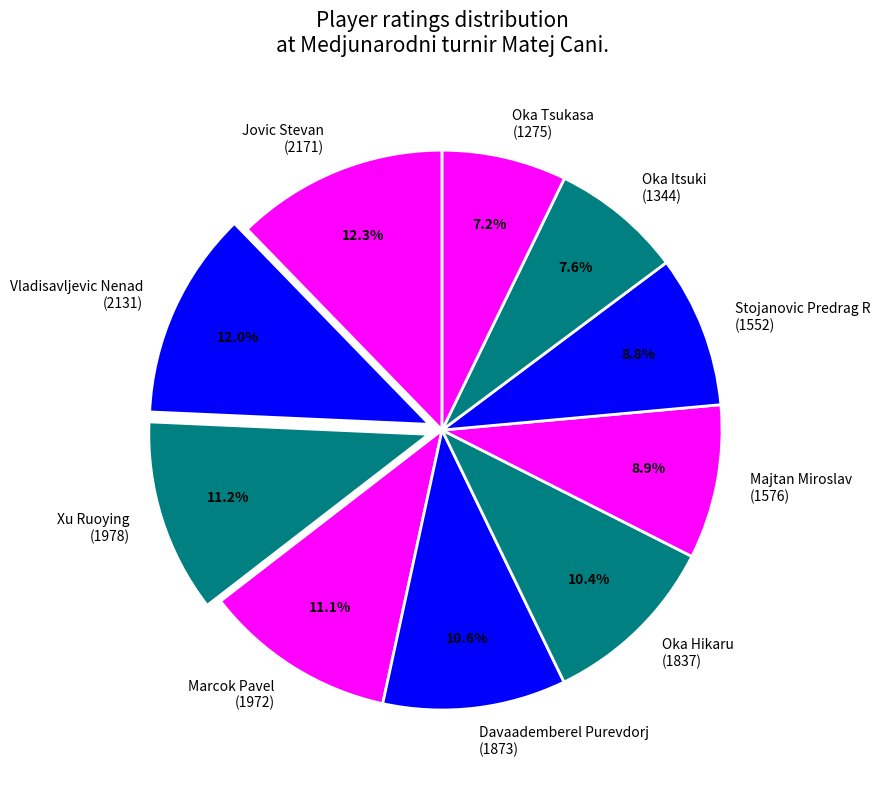

Does Marcok Pavel (1972) represent more than half of the total?

No